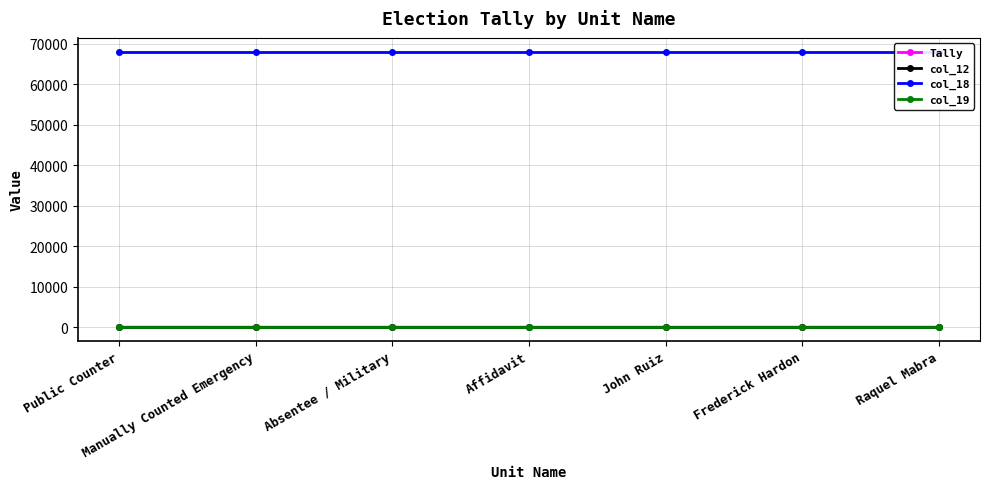

Is it true that col_18 equals 33599 at Raquel Mabra?

False